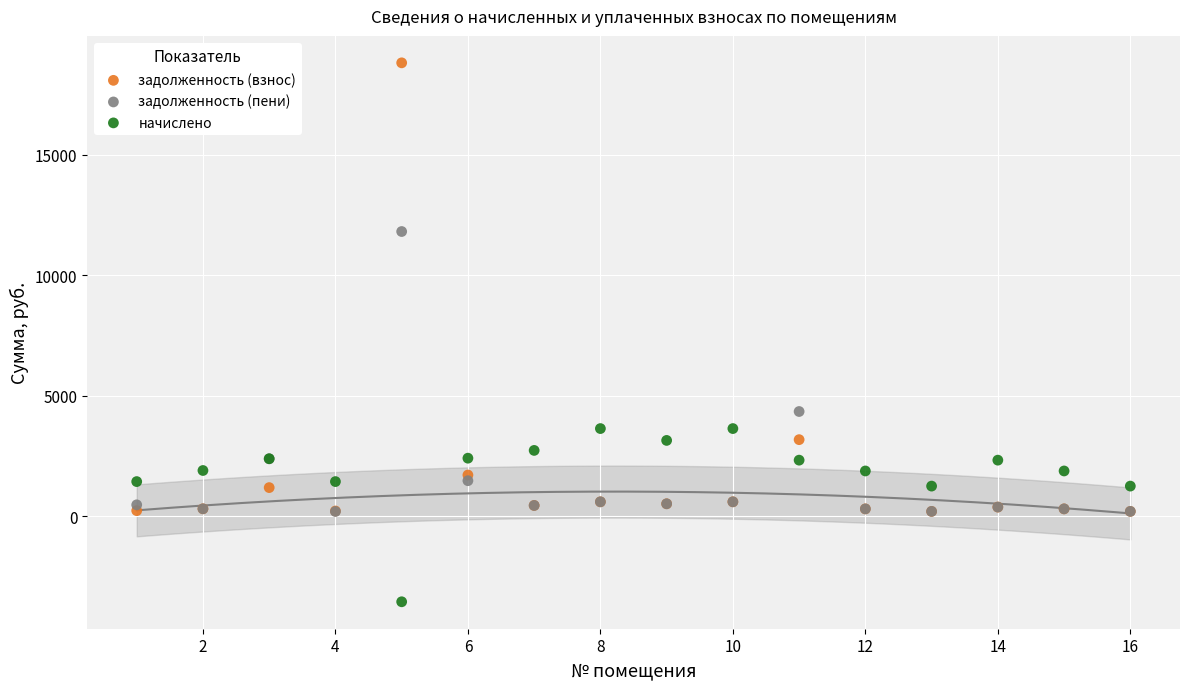

Across all series, what Y value is closest to 7640?

4354.7